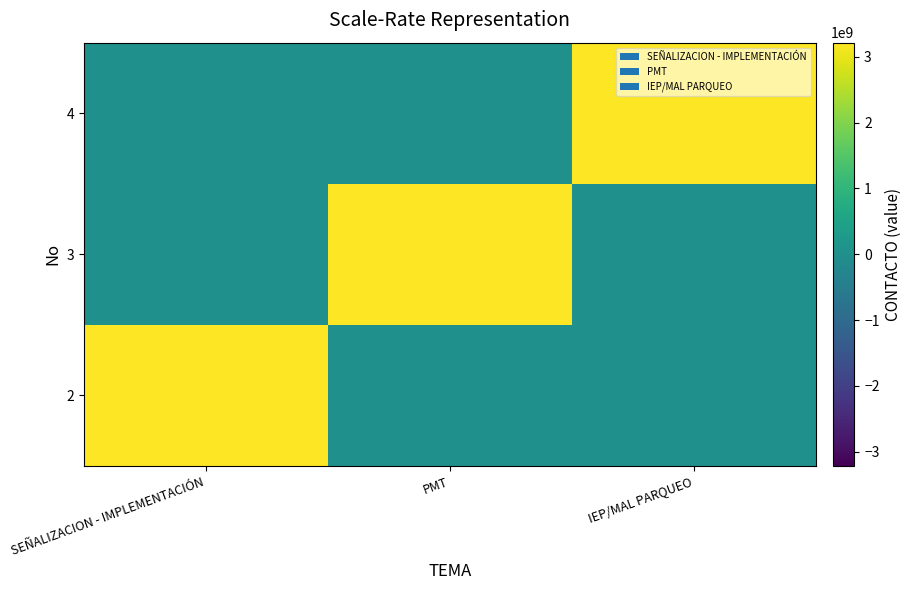

Reading left to right, extract all data points from this chart.

2: SEÑALIZACION - IMPLEMENTACIÓN=3214781583	PMT=0	IEP/MAL PARQUEO=0
3: SEÑALIZACION - IMPLEMENTACIÓN=0	PMT=3214781583	IEP/MAL PARQUEO=0
4: SEÑALIZACION - IMPLEMENTACIÓN=0	PMT=0	IEP/MAL PARQUEO=3214781583